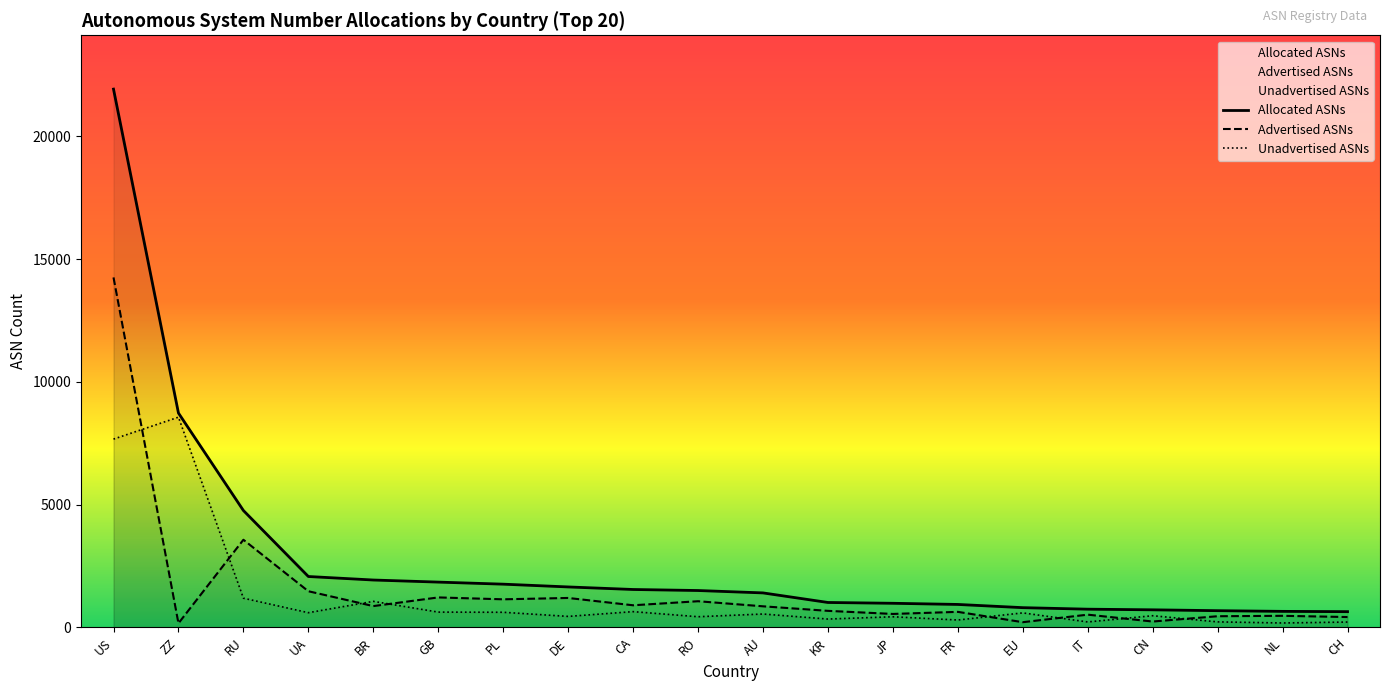

Rank the categories by Unadvertised ASNs value from highest to lowest.

ZZ, US, RU, BR, CA, GB, PL, UA, EU, AU, CN, DE, RO, JP, KR, FR, ID, IT, CH, NL